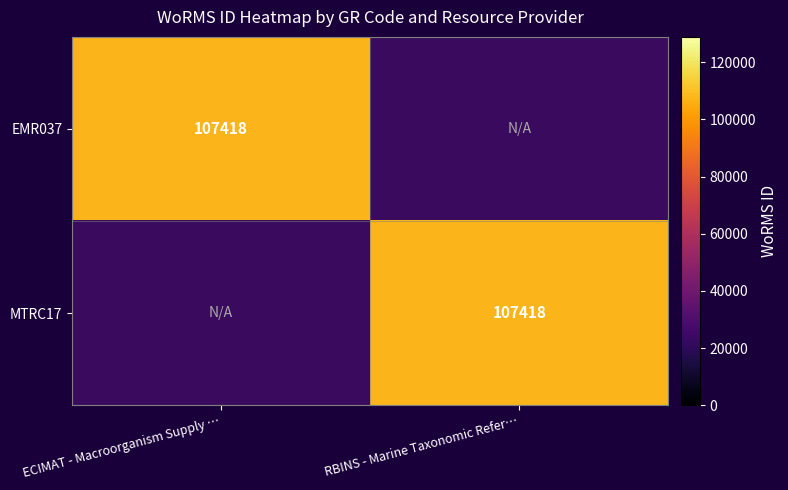

True or false: MTRC17 has a value of 153924 at RBINS - Marine Taxonomic Refer….

False